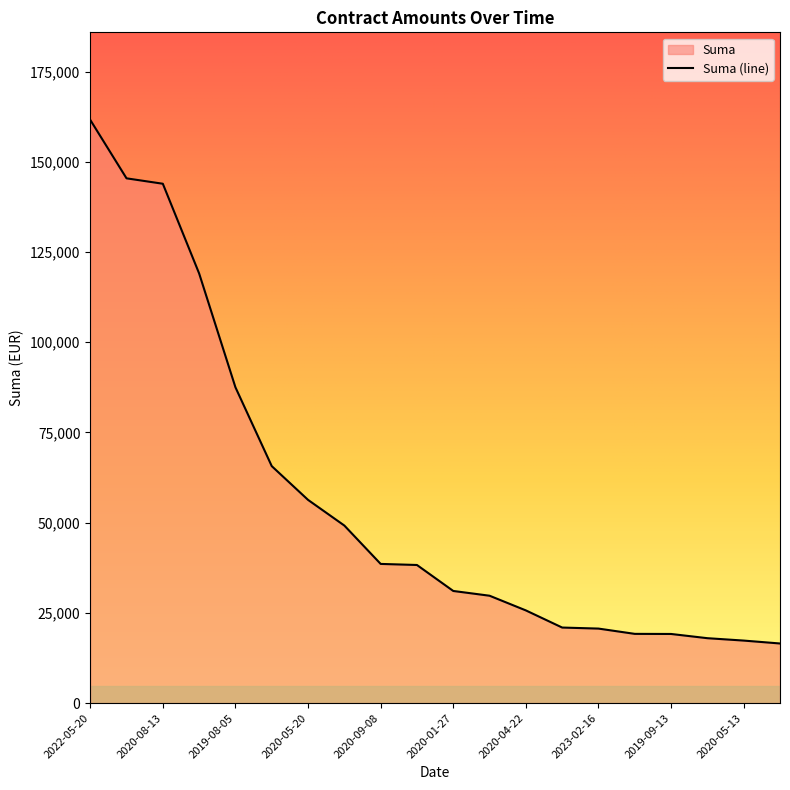

What is the greatest value displayed?

161643.7